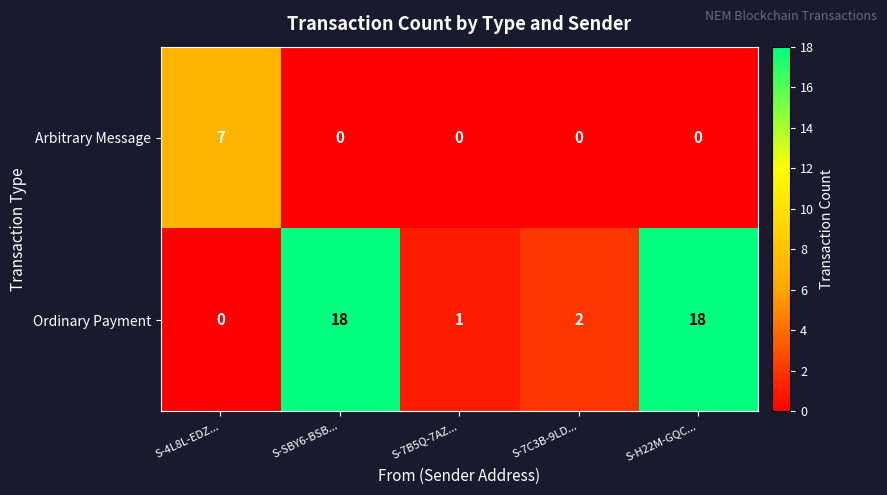

Between S-SBY6-BSB... and S-7B5Q-7AZ..., which series saw the biggest shift?

Ordinary Payment